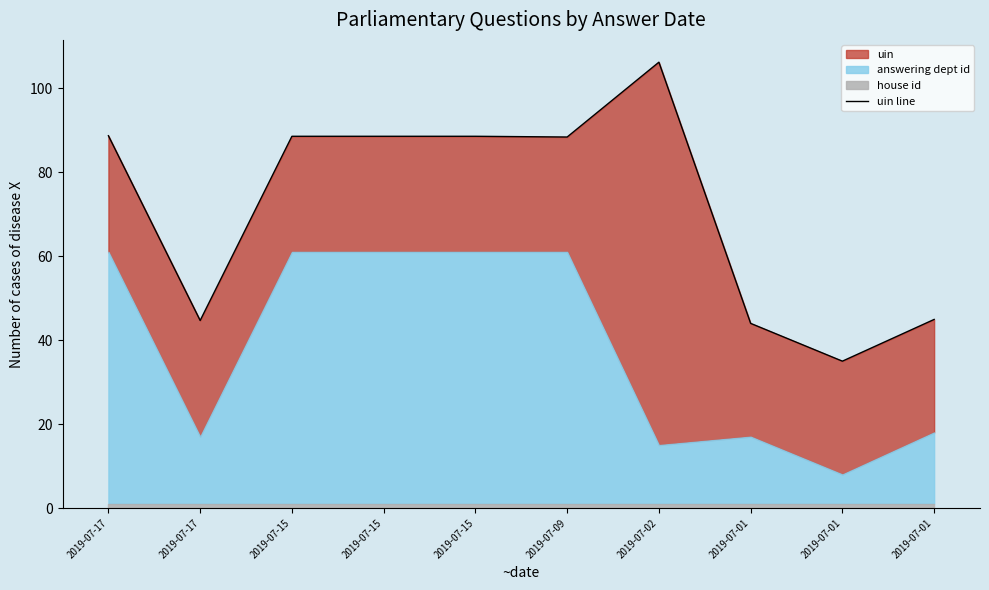

List the labels in order of value, smallest first.

2019-07-01, 2019-07-01, 2019-07-17, 2019-07-01, 2019-07-09, 2019-07-15, 2019-07-15, 2019-07-15, 2019-07-17, 2019-07-02